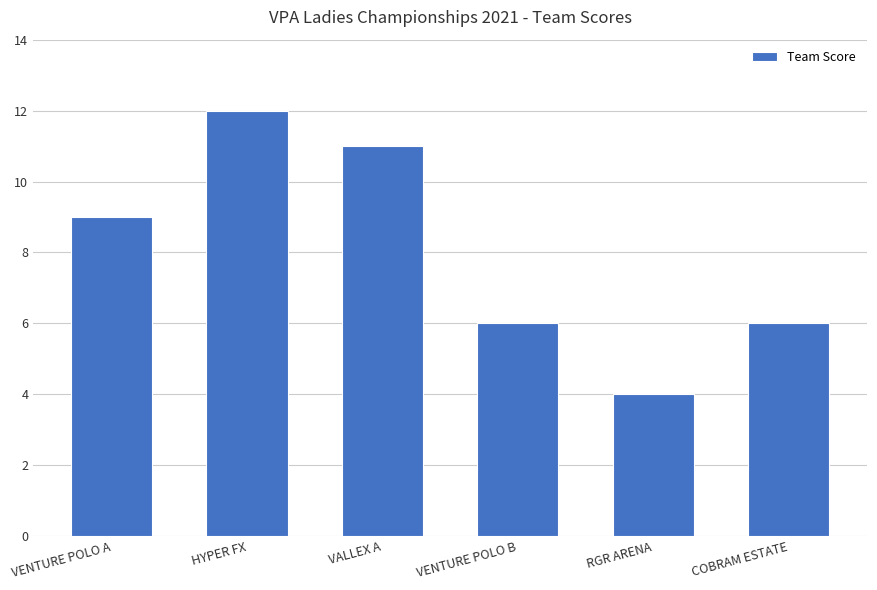

Are the bars horizontal?

No